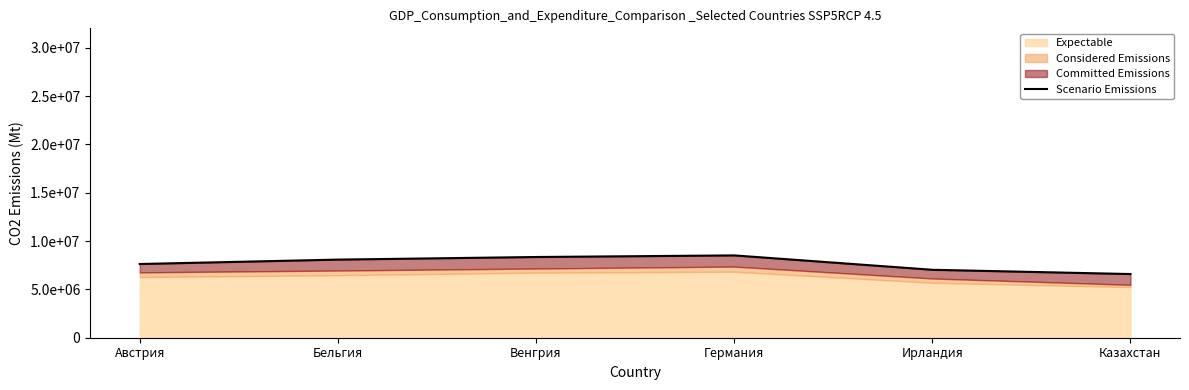

Reading right to left, transcribe all the data shown in this chart.

6585816.0	7027179.1	8514702.3	8348309.2	8079937.1	7624281.7